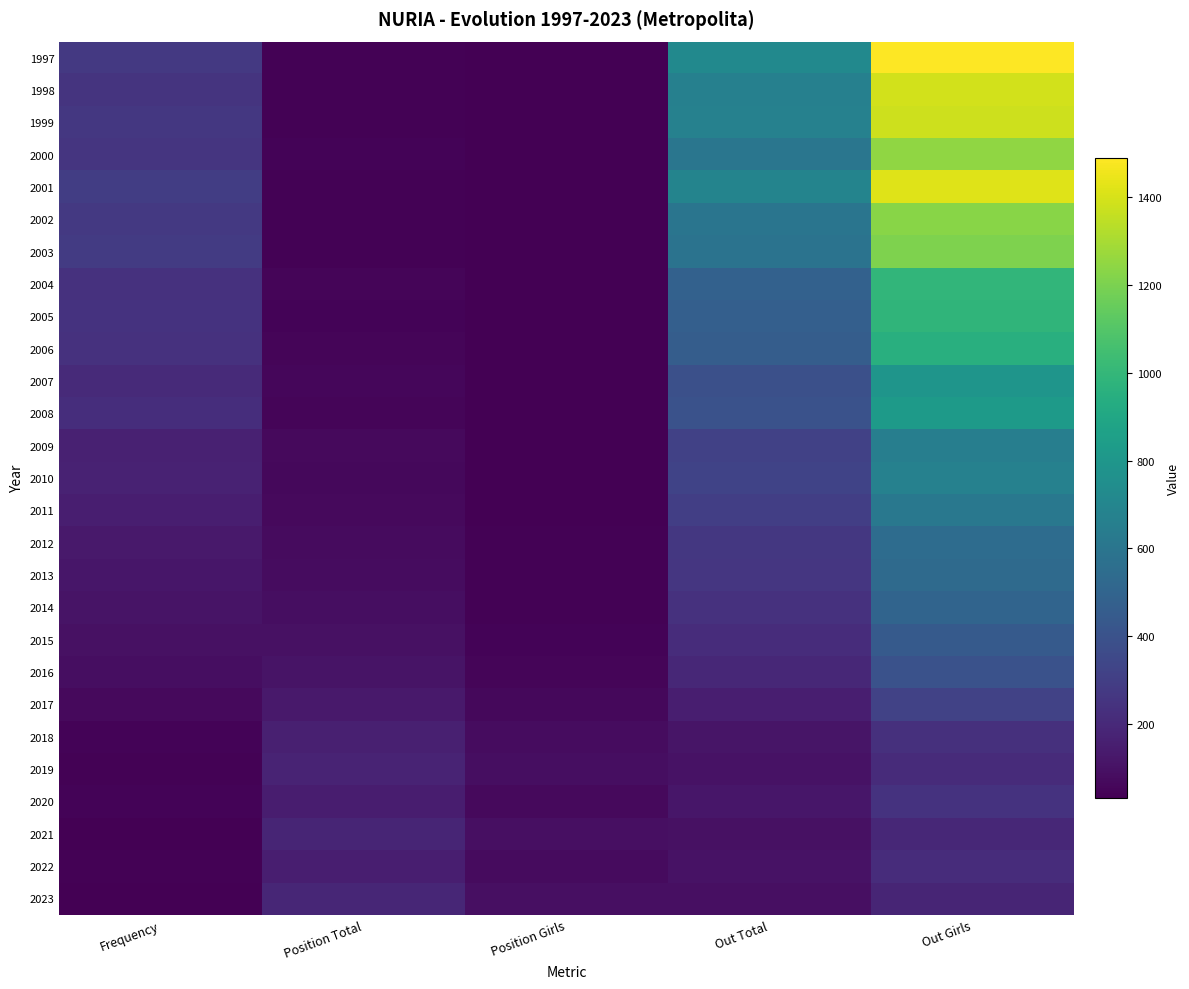

Reading right to left, list all the values displayed in this chart.

1997: Out Girls=1490	Out Total=721	Position Girls=19	Position Total=41	Frequency=273
1998: Out Girls=1390	Out Total=666	Position Girls=16	Position Total=40	Frequency=251
1999: Out Girls=1379	Out Total=672	Position Girls=17	Position Total=39	Frequency=268
2000: Out Girls=1245	Out Total=603	Position Girls=19	Position Total=45	Frequency=256
2001: Out Girls=1416	Out Total=687	Position Girls=16	Position Total=37	Frequency=297
2002: Out Girls=1229	Out Total=597	Position Girls=18	Position Total=40	Frequency=271
2003: Out Girls=1210	Out Total=586	Position Girls=19	Position Total=40	Frequency=281
2004: Out Girls=989	Out Total=481	Position Girls=22	Position Total=50	Frequency=241
2005: Out Girls=983	Out Total=473	Position Girls=21	Position Total=47	Frequency=243
2006: Out Girls=953	Out Total=459	Position Girls=22	Position Total=49	Frequency=240
2007: Out Girls=794	Out Total=386	Position Girls=27	Position Total=57	Frequency=204
2008: Out Girls=828	Out Total=400	Position Girls=23	Position Total=51	Frequency=221
2009: Out Girls=654	Out Total=314	Position Girls=28	Position Total=66	Frequency=166
2010: Out Girls=669	Out Total=322	Position Girls=28	Position Total=64	Frequency=168
2011: Out Girls=615	Out Total=299	Position Girls=30	Position Total=68	Frequency=152
2012: Out Girls=548	Out Total=266	Position Girls=36	Position Total=75	Frequency=129
2013: Out Girls=533	Out Total=259	Position Girls=36	Position Total=78	Frequency=117
2014: Out Girls=500	Out Total=240	Position Girls=41	Position Total=87	Frequency=108
2015: Out Girls=445	Out Total=214	Position Girls=47	Position Total=95	Frequency=95
2016: Out Girls=395	Out Total=192	Position Girls=50	Position Total=108	Frequency=84
2017: Out Girls=318	Out Total=154	Position Girls=60	Position Total=129	Frequency=65
2018: Out Girls=234	Out Total=115	Position Girls=76	Position Total=158	Frequency=46
2019: Out Girls=212	Out Total=104	Position Girls=85	Position Total=173	Frequency=40
2020: Out Girls=242	Out Total=118	Position Girls=67	Position Total=146	Frequency=43
2021: Out Girls=191	Out Total=93	Position Girls=88	Position Total=180	Frequency=34
2022: Out Girls=217	Out Total=104	Position Girls=71	Position Total=153	Frequency=37
2023: Out Girls=182	Out Total=88	Position Girls=91	Position Total=185	Frequency=30